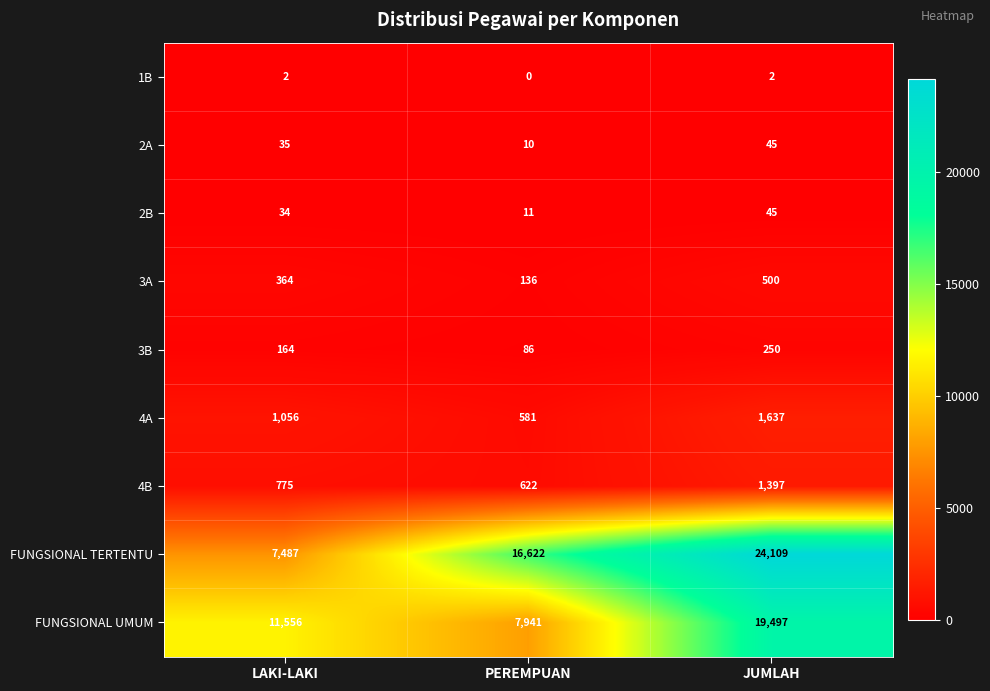

Which series has the largest range (max minus min)?

FUNGSIONAL TERTENTU